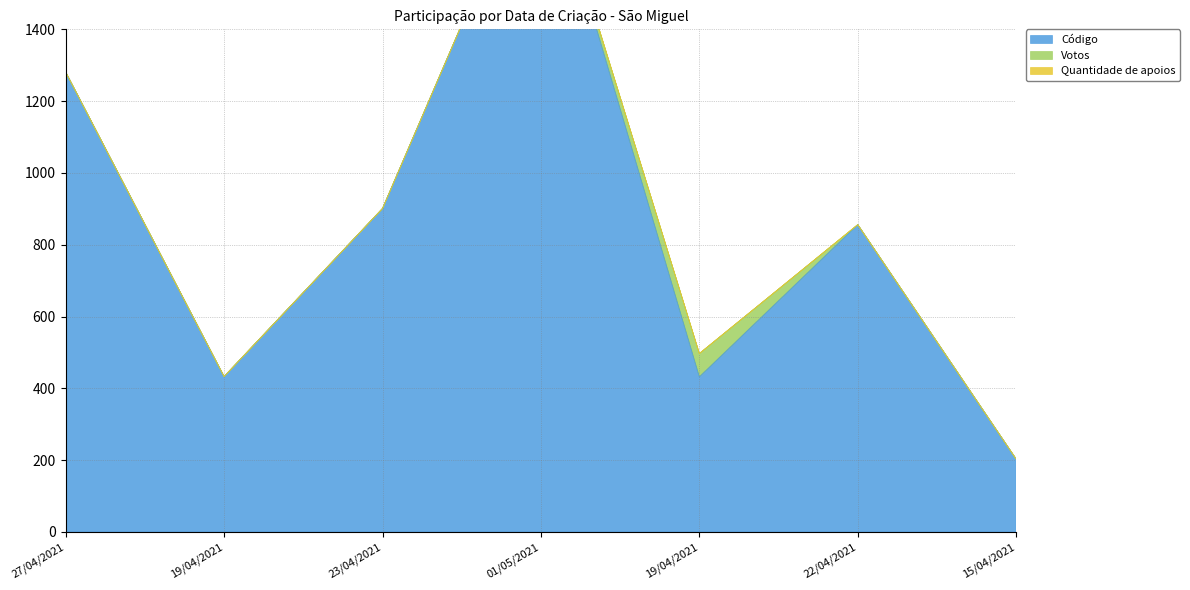

True or false: Votos and Código cross at least once.

False